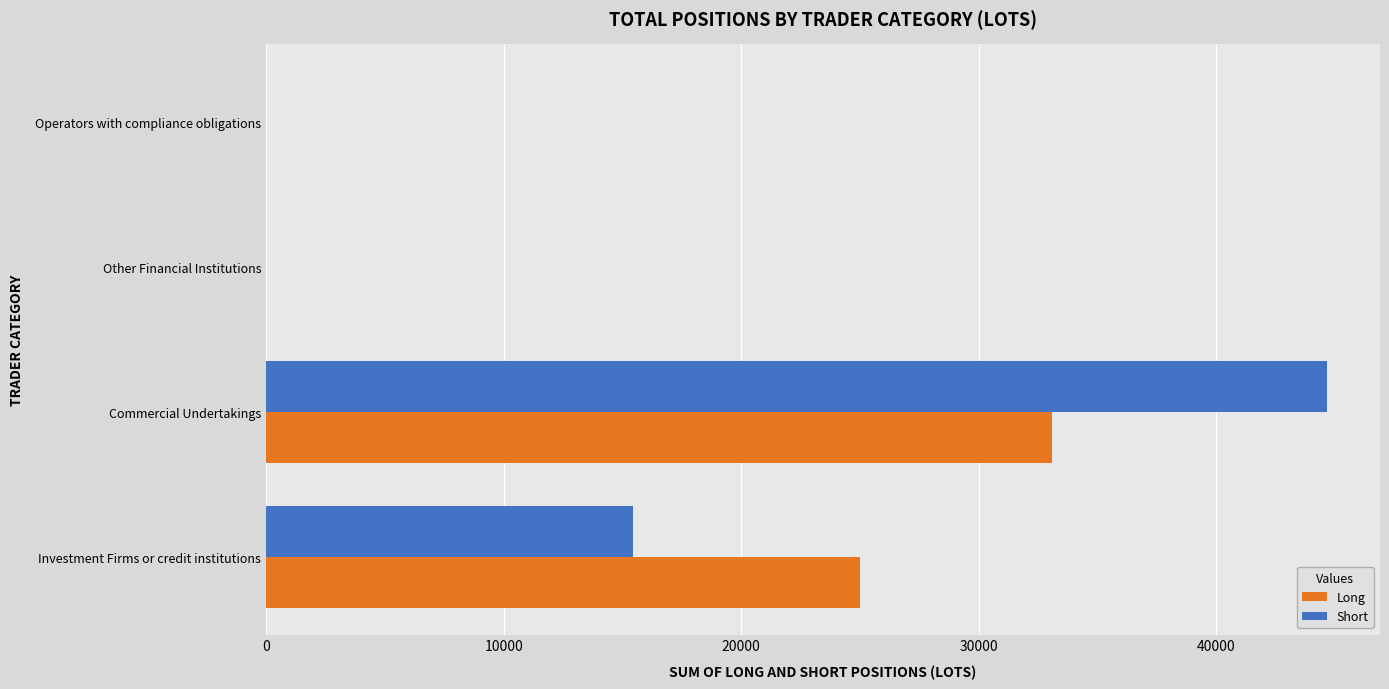

Between Investment Firms or credit institutions and Operators with compliance obligations, which series saw the biggest shift?

Long